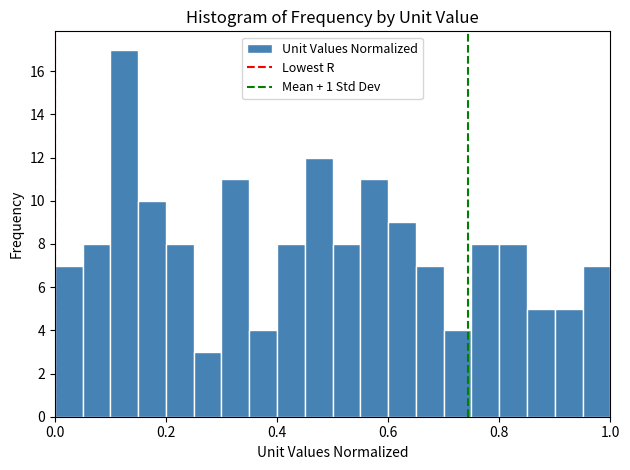

Read against the x-axis, roughly where is the centre of the tallest bar?

0.12